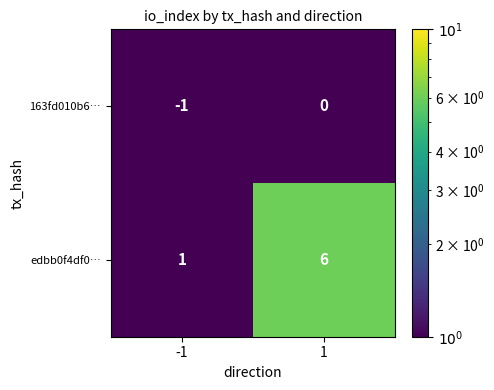

Reading left to right, transcribe all the data shown in this chart.

163fd010b6…: -1	0
edbb0f4df0…: 1	6